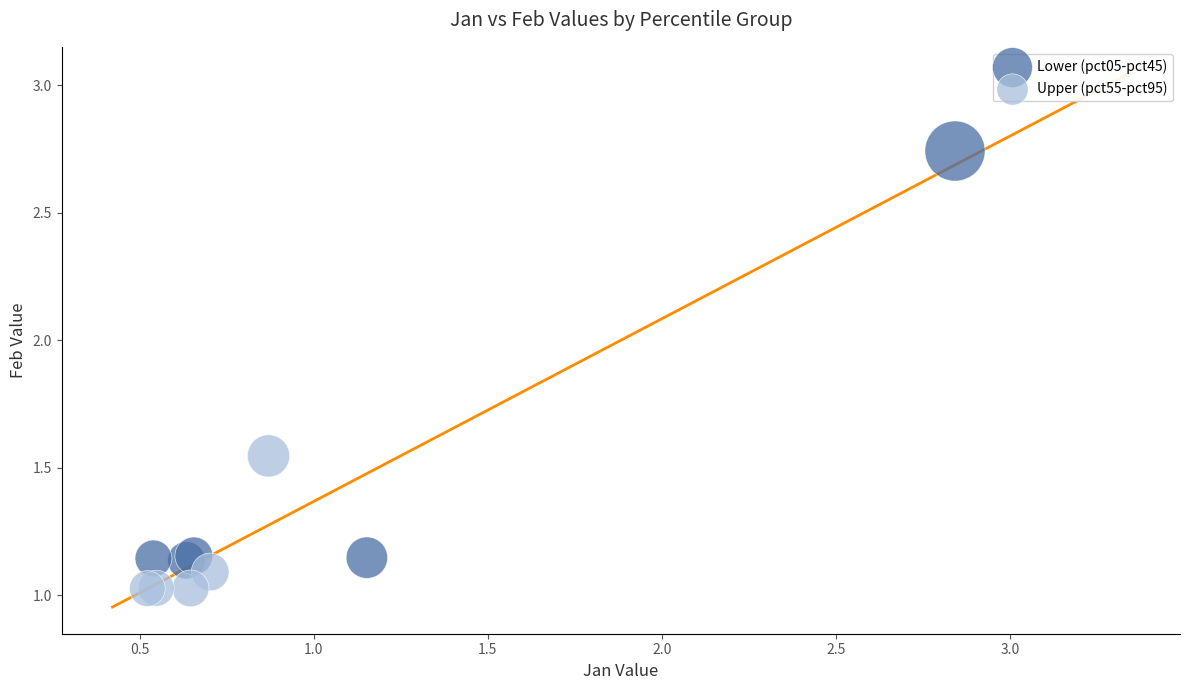

Which series reaches the minimum Y coordinate?

Upper (pct55-pct95)